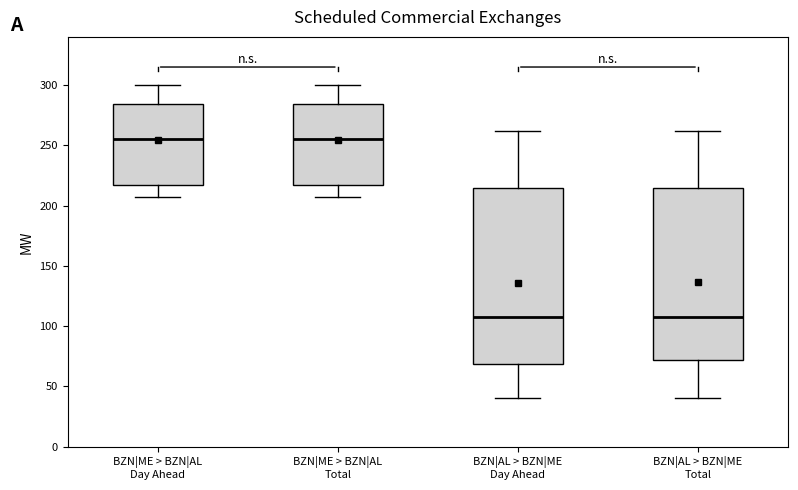

Reading left to right, read every box against the y-axis: the position of its median line, the range the box covers, and the ends of its whiskers. The values are not printed on the chart, so give them approximately, as read against the axis.

BZN|ME > BZN|AL Day Ahead: median 255, box 215 to 285, whiskers 205 to 300
BZN|ME > BZN|AL Total: median 255, box 215 to 285, whiskers 205 to 300
BZN|AL > BZN|ME Day Ahead: median 110, box 70 to 215, whiskers 40 to 260
BZN|AL > BZN|ME Total: median 110, box 70 to 215, whiskers 40 to 260